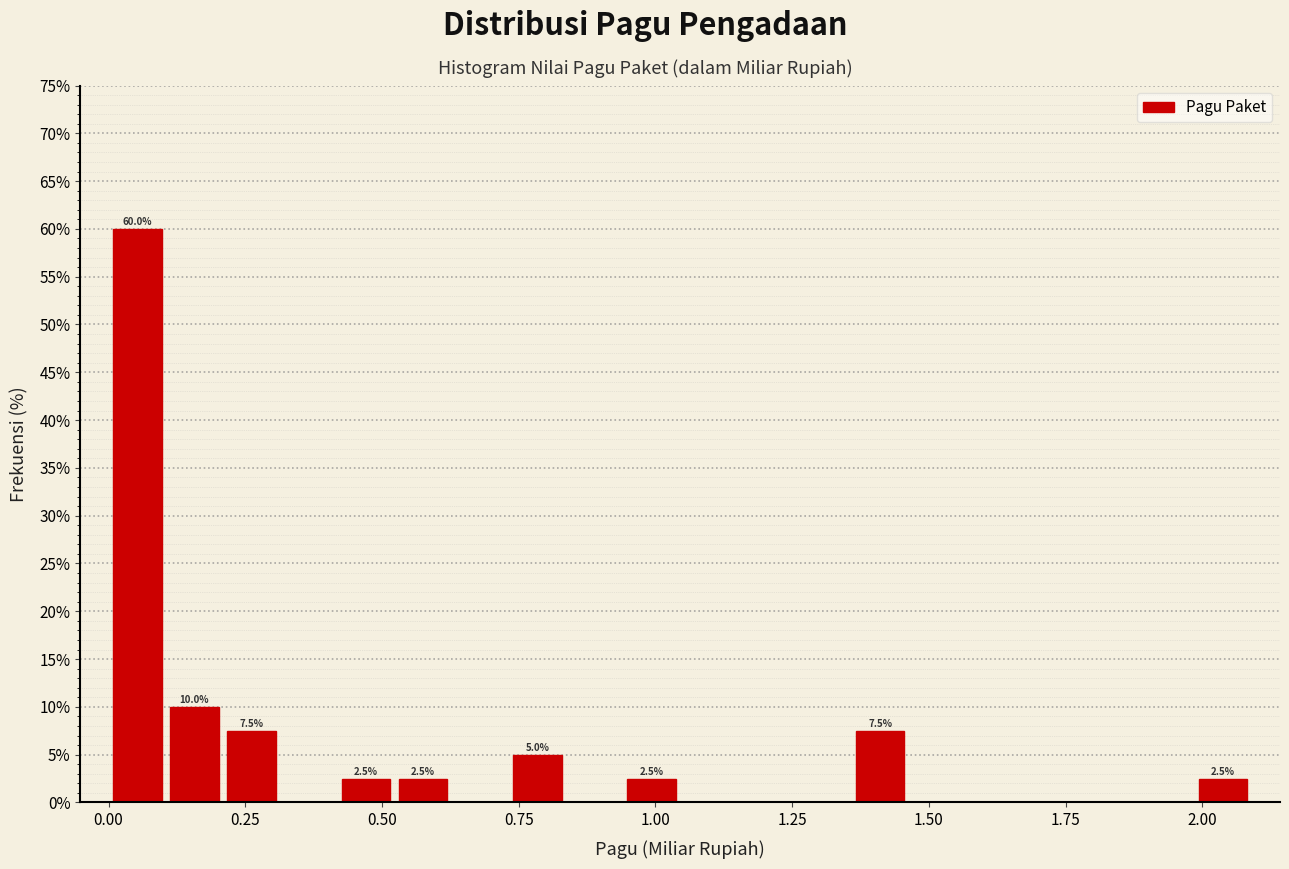

Read against the x-axis, roughly where is the centre of the tallest bar?

0.05